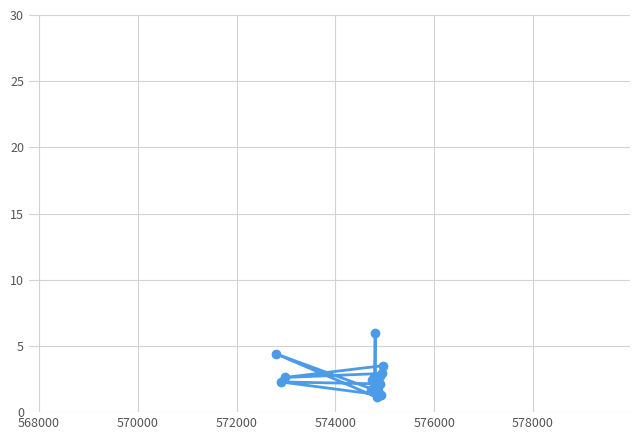

How many lines are shown in the chart?

1